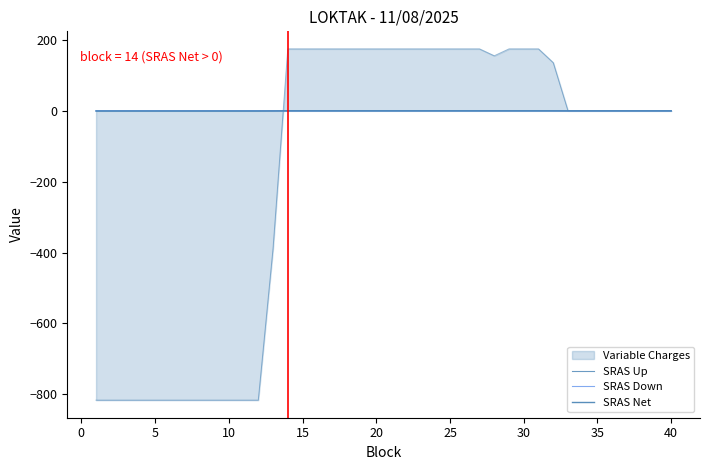

Is this an area chart (filled region under the line)?

Yes